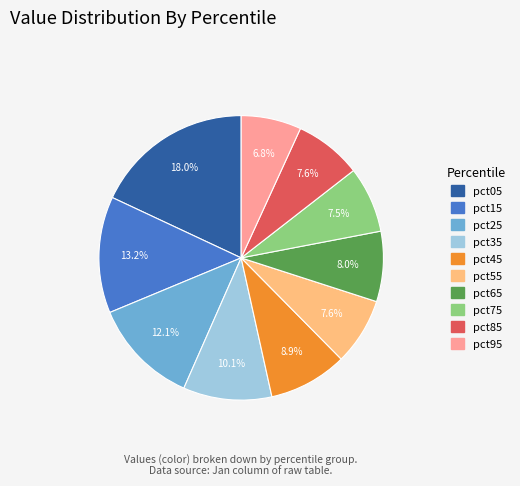

To the nearest percent, what percentage of the pie is pct45?

9%